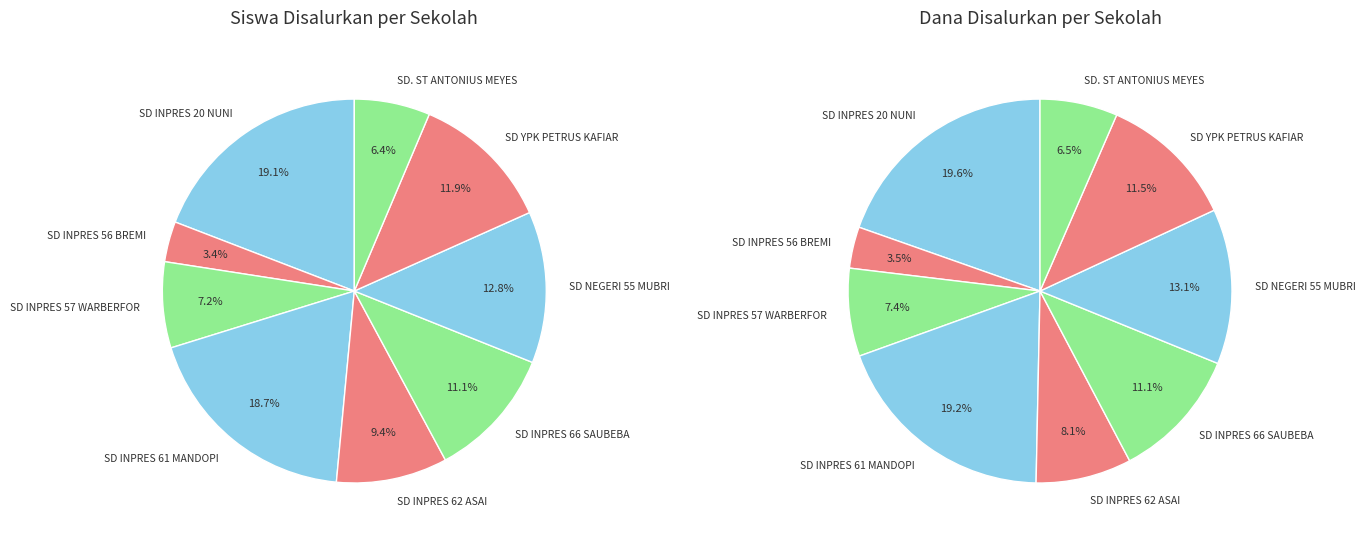

Which category has the biggest portion of the pie?

SD INPRES 20 NUNI